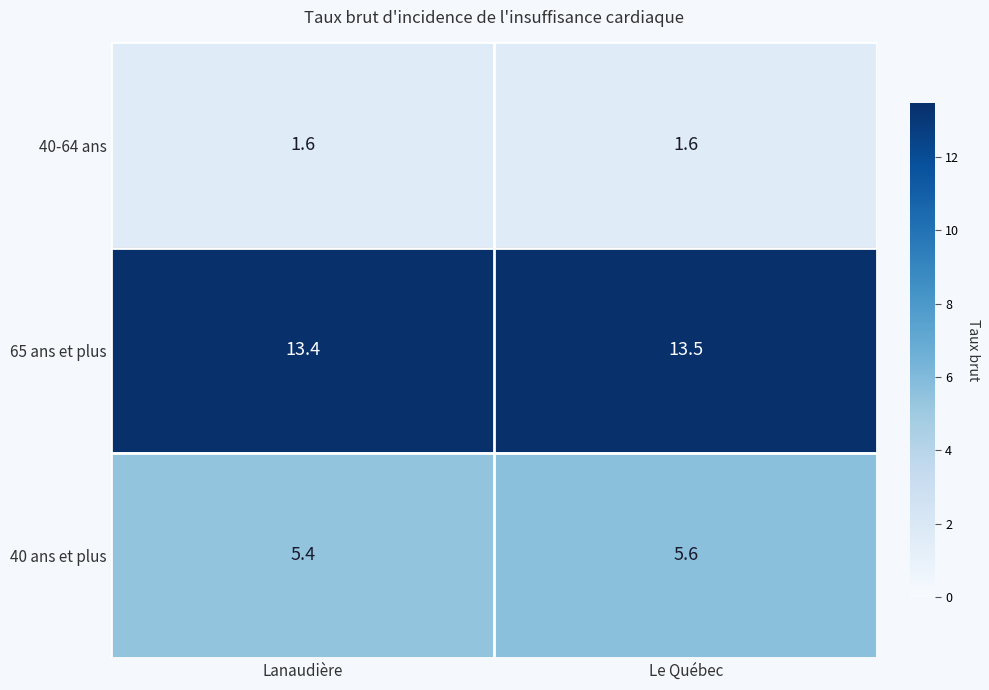

What is the maximum value shown in the chart?

13.5